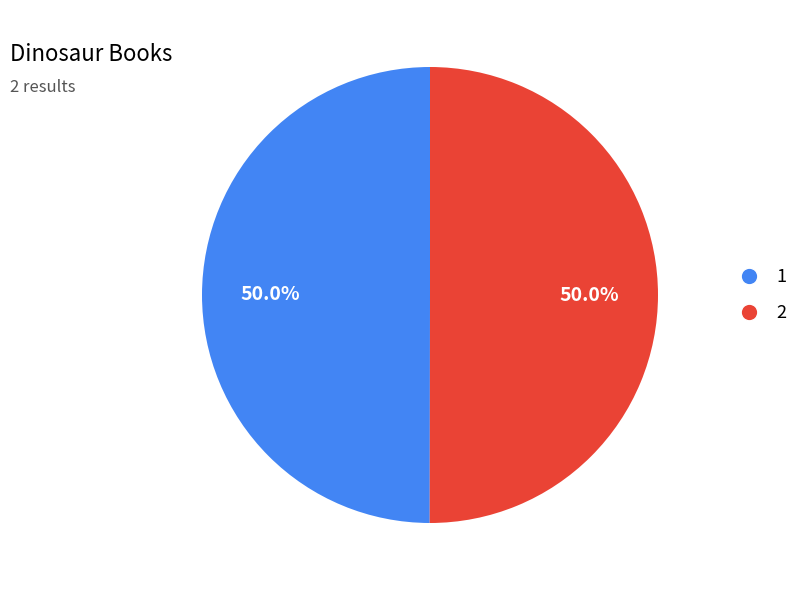

Is the sum of 2 and 1 greater than half?

Yes